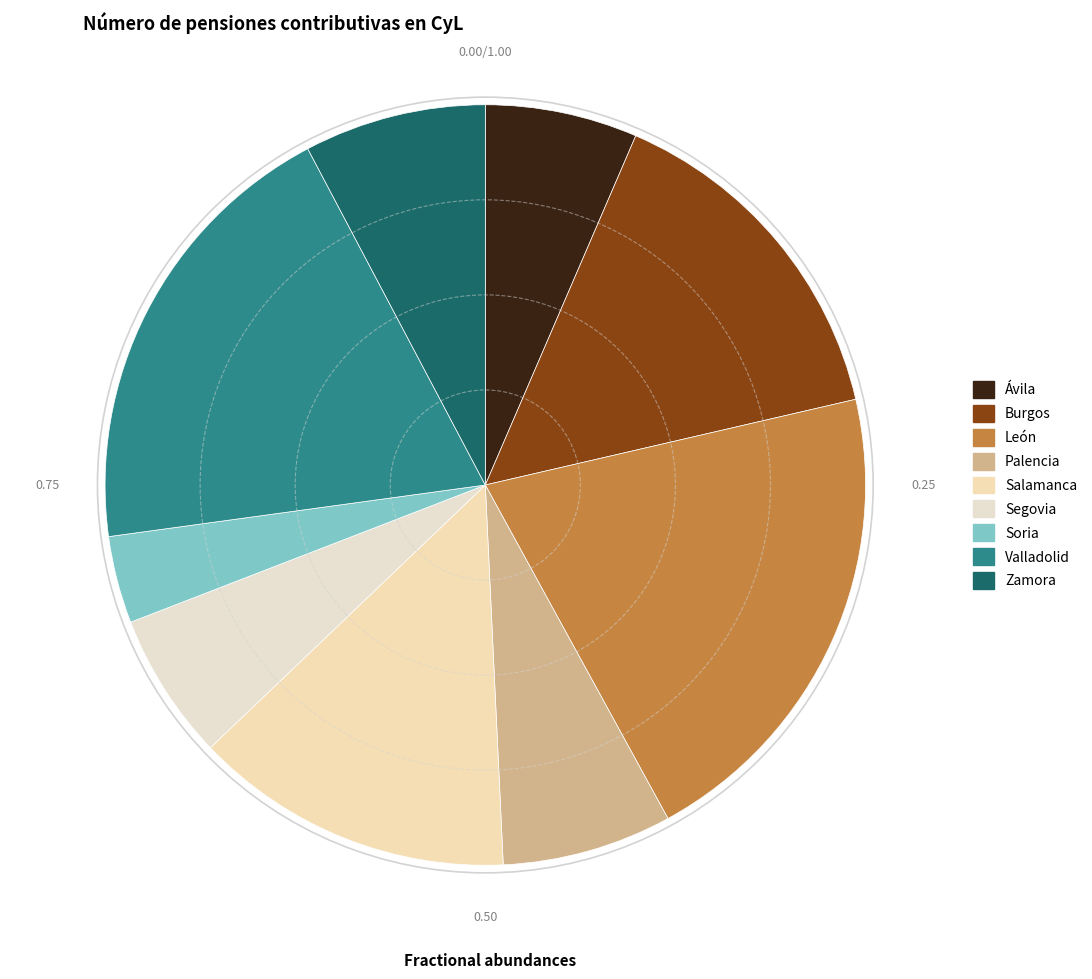

To the nearest percent, what is the difference between the largest and smallest slice percentages?

17%